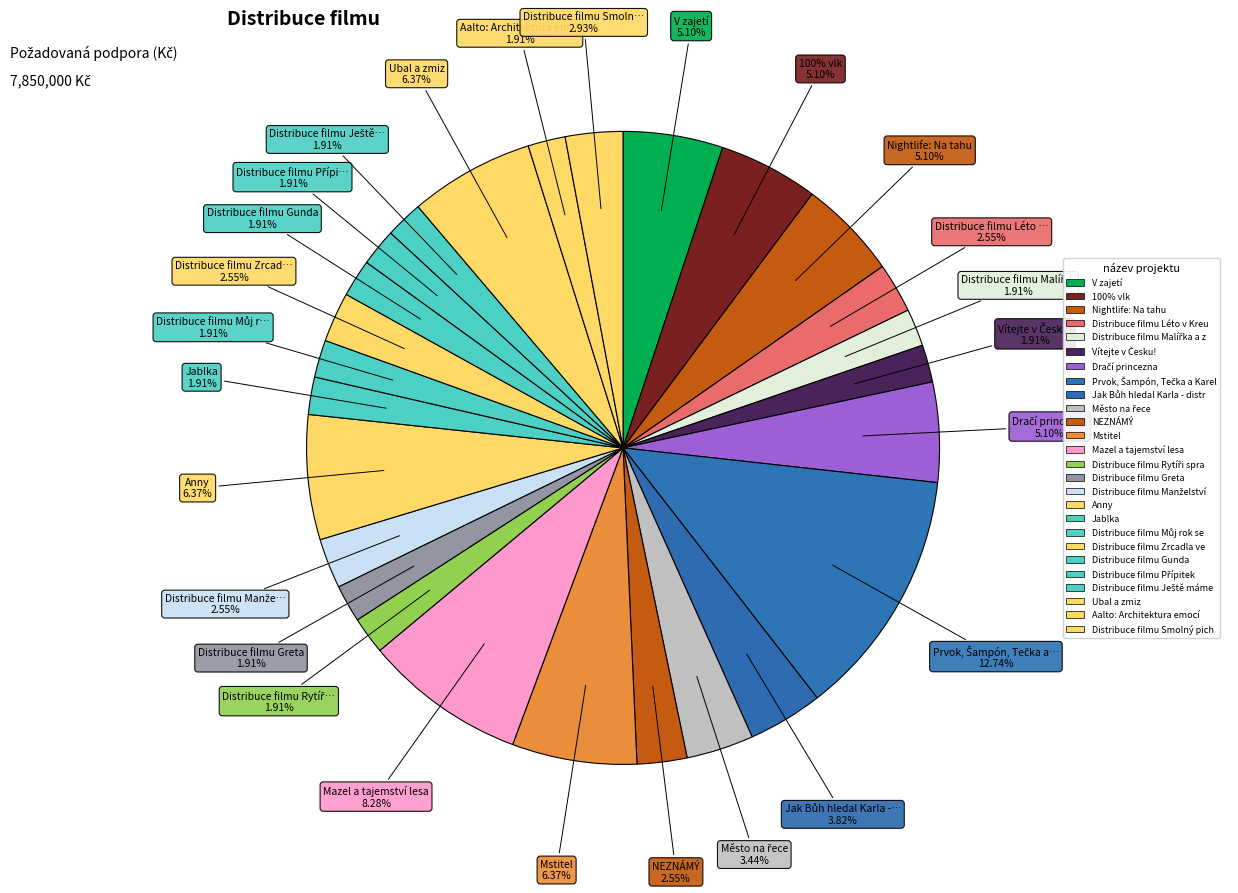

Does any single category account for the majority?

No